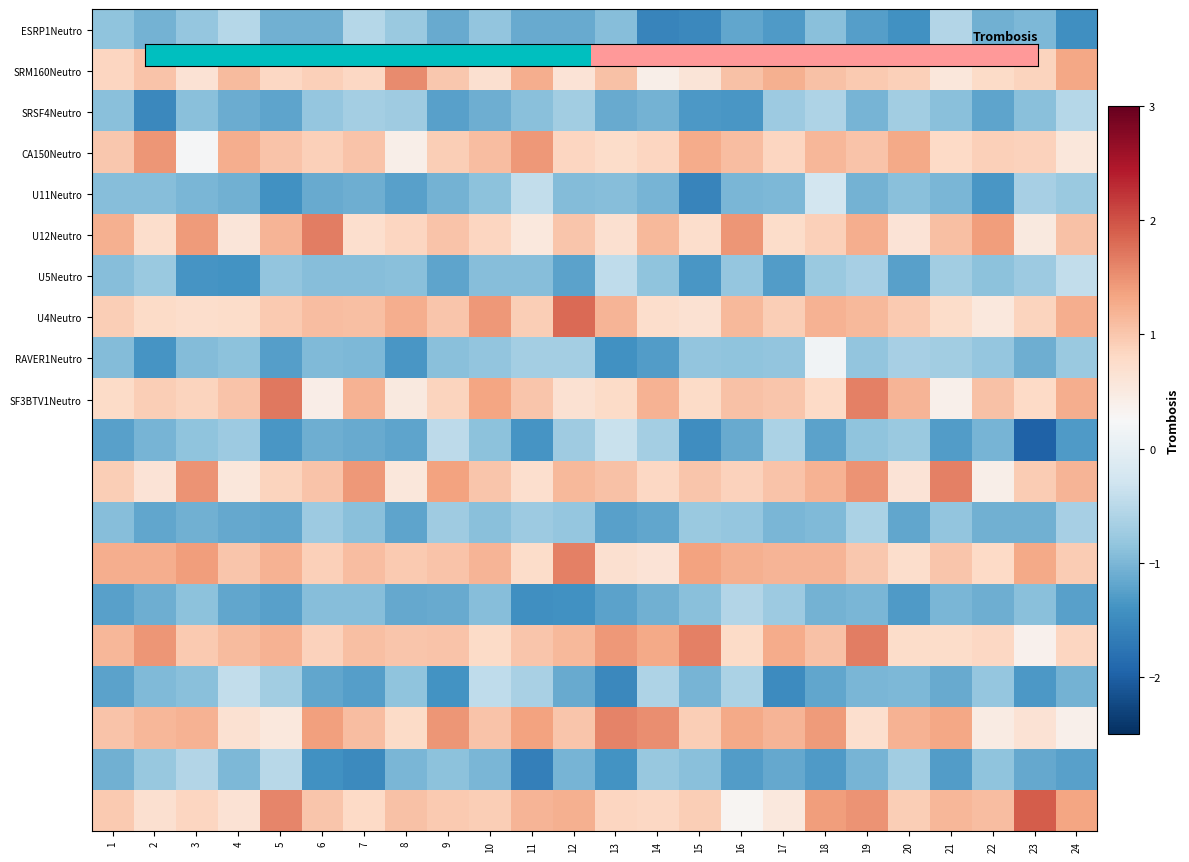

What is the spread (max minus min) of values at 8?

2.9